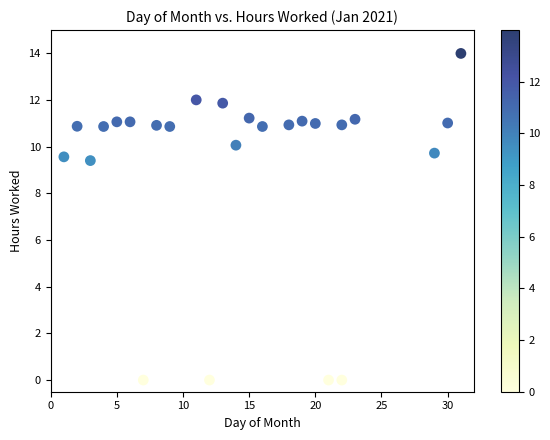

What Y value in the scatter plot is closest to 6?

9.4